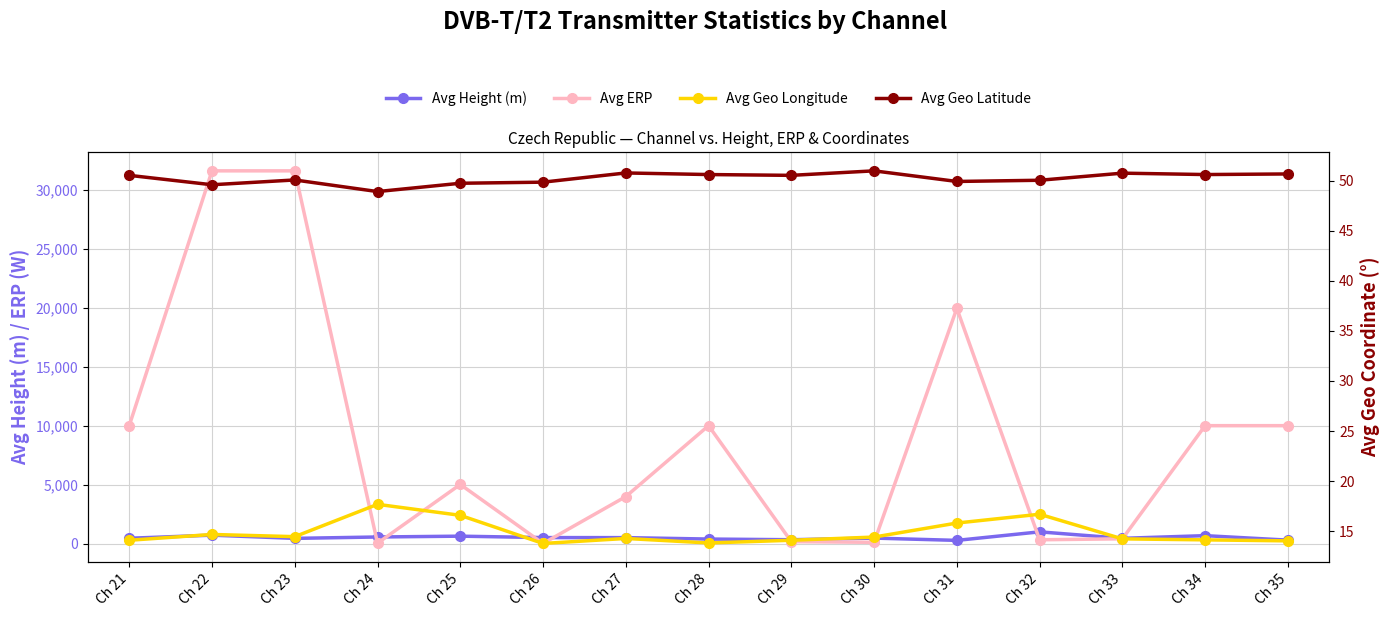

How many values in the Avg Geo Longitude series are below 14?

2